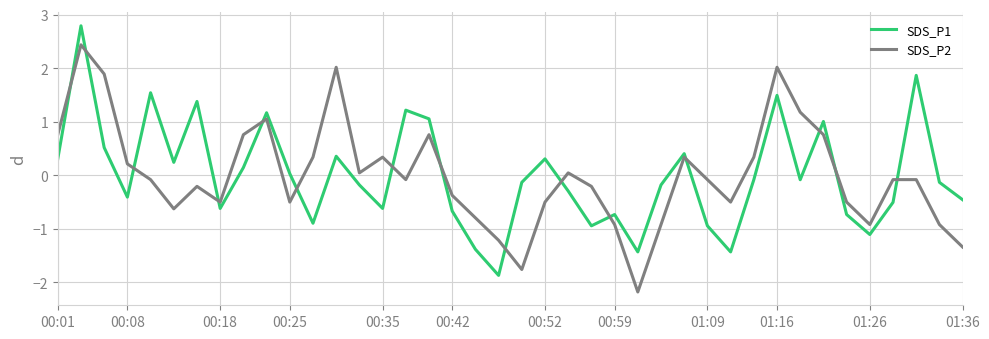

What is the minimum value shown in the chart?

-2.2